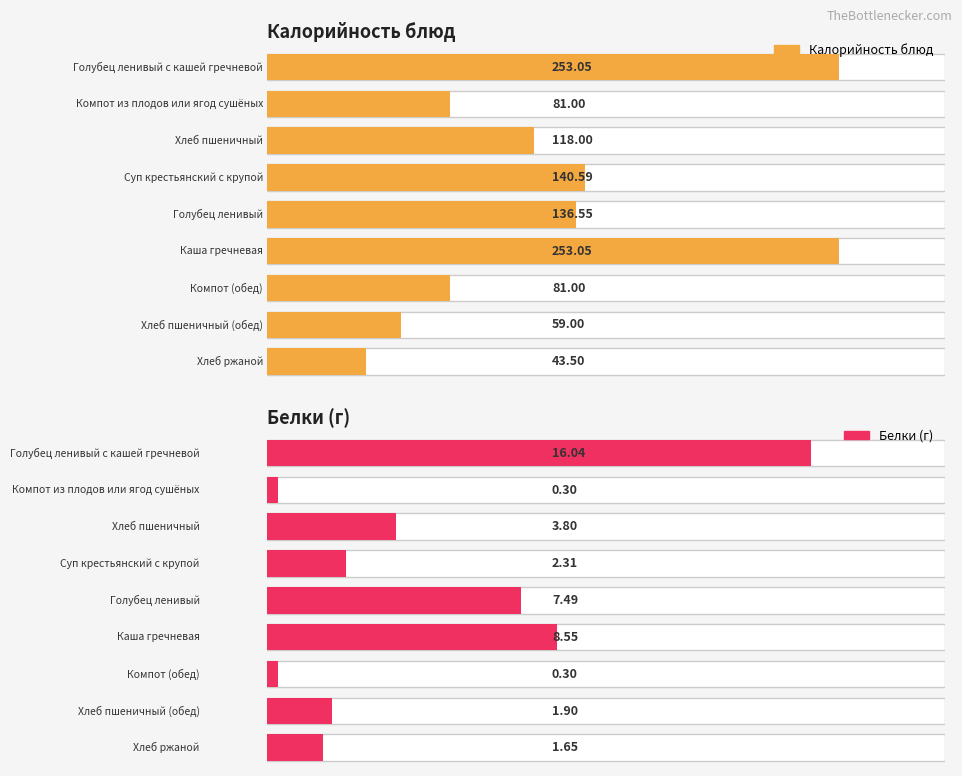

Which category has the lowest value across all series?

Компот из плодов или ягод сушёных